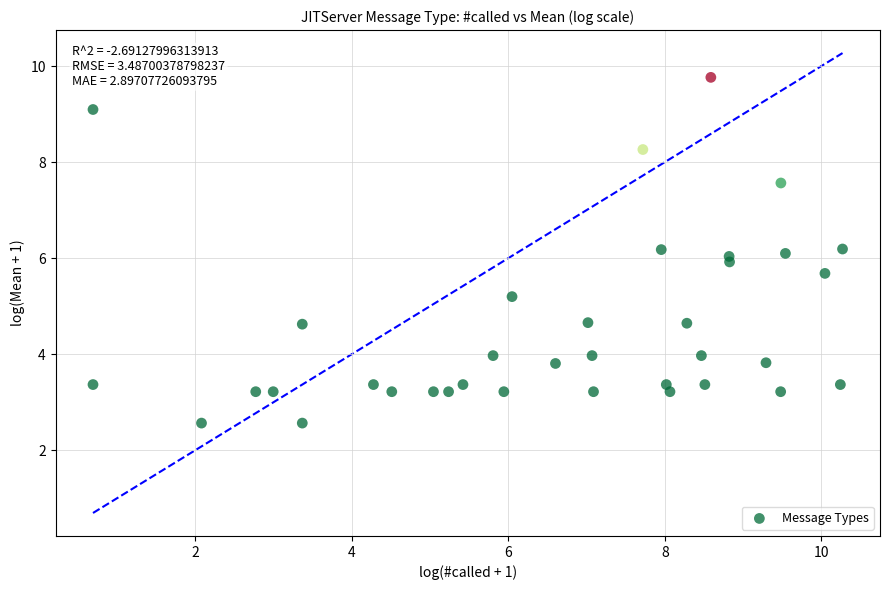

What is the range of X values (max minus min)?

9.6